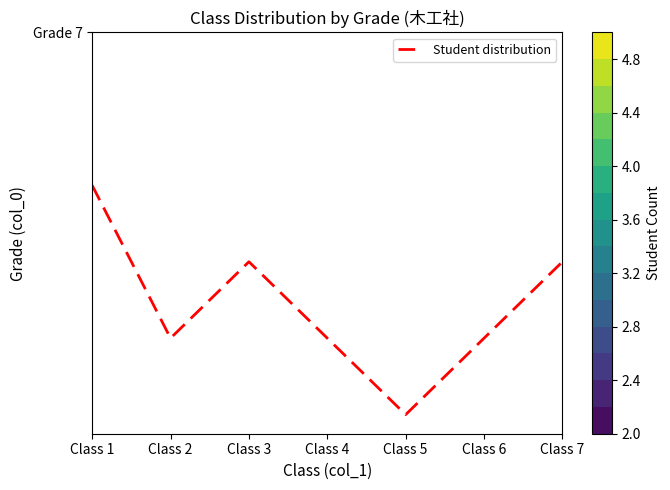

What is the minimum value shown in the chart?

2